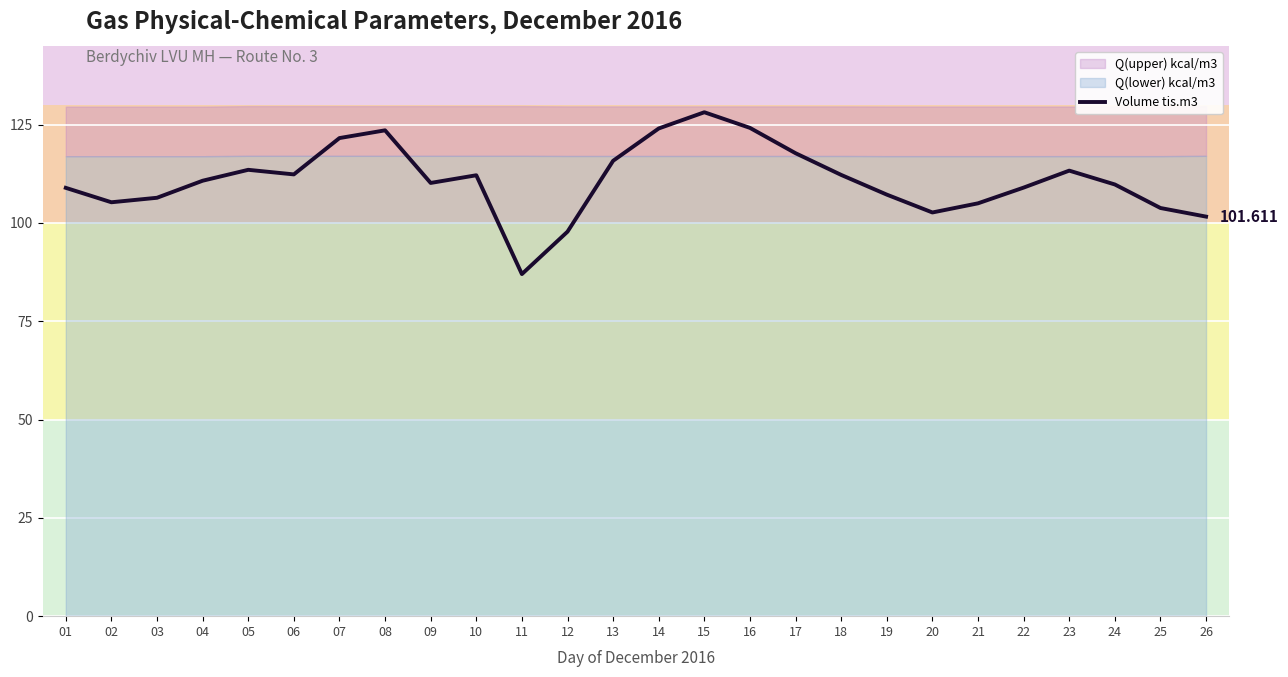

What is the ratio of the value at 19 to the value at 03?

1.0